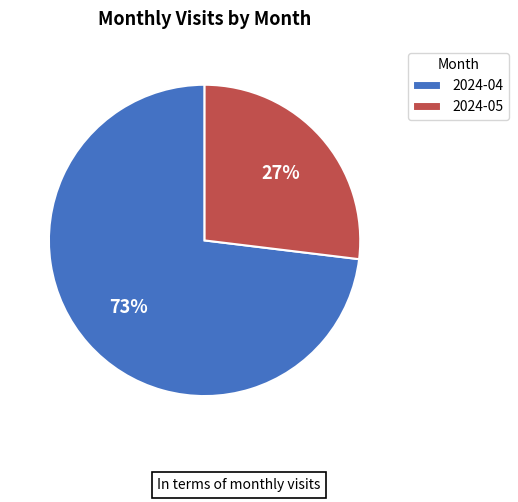

Combined, do 2024-04 and 2024-05 account for over 50%?

Yes